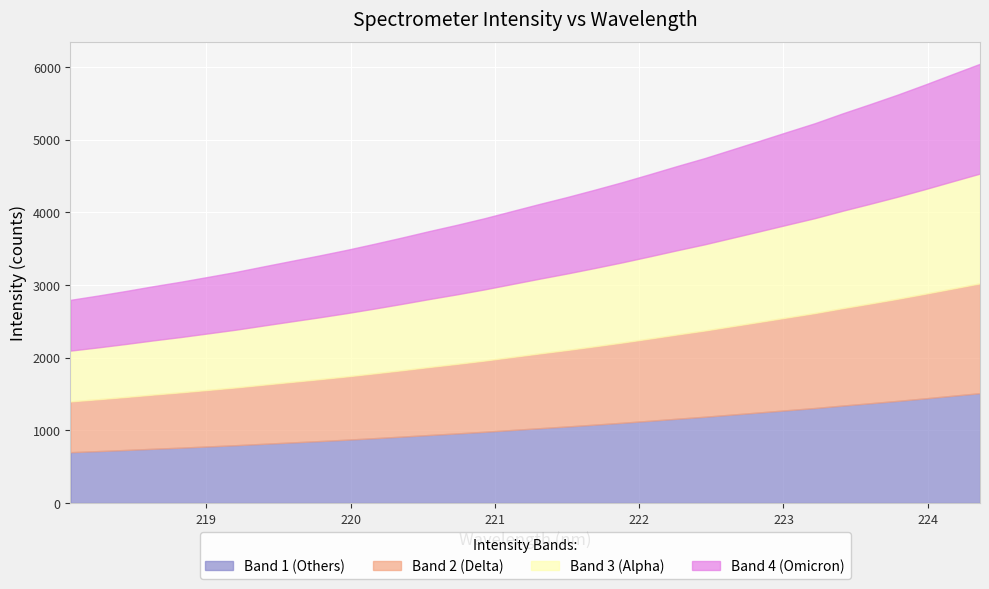

Reading right to left, list all the values displayed in this chart.

x: 33=224.4	32=224.2	31=224.0	30=223.8	29=223.6	28=223.4	27=223.2	26=223.0	25=222.8	24=222.6	23=222.5	22=222.3	21=222.1	20=221.9	19=221.7	18=221.5	17=221.3	16=221.1	15=220.9	14=220.7	13=220.5	12=220.4	11=220.2	10=220.0	9=219.8	8=219.6	7=219.4	6=219.2	5=219.0	4=218.8	3=218.6	2=218.4	1=218.3	0=218.1
y: 33=6043.6	32=5900.9	31=5757.3	30=5618.4	29=5487.7	28=5360.3	27=5225.9	26=5106.0	25=4984.7	24=4865.1	23=4745.5	22=4636.6	21=4523.9	20=4413.7	19=4309.9	18=4209.3	17=4114.2	16=4016.0	15=3917.5	14=3826.8	13=3740.9	12=3651.3	11=3565.0	10=3481.9	9=3404.3	8=3330.4	7=3255.6	6=3179.8	5=3112.0	4=3044.6	3=2982.7	2=2916.6	1=2854.2	0=2795.2